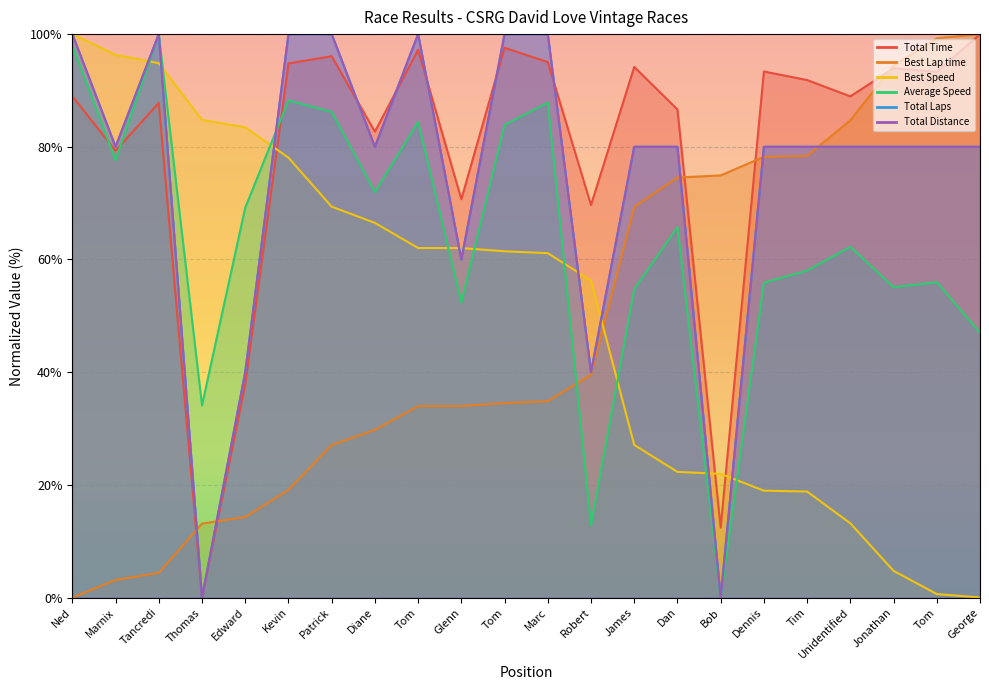

Rank the series by their maximum value, from highest to lowest.

Total Time, Average Speed, Best Lap time, Total Laps, Best Speed, Total Distance